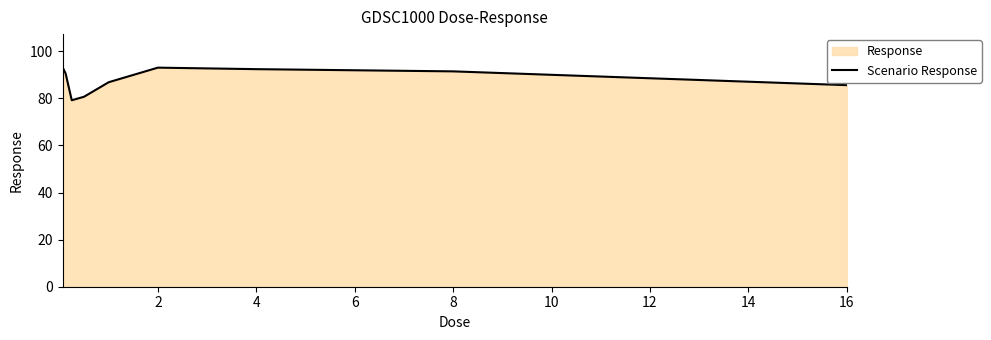

What value does the data have at 8?

91.5